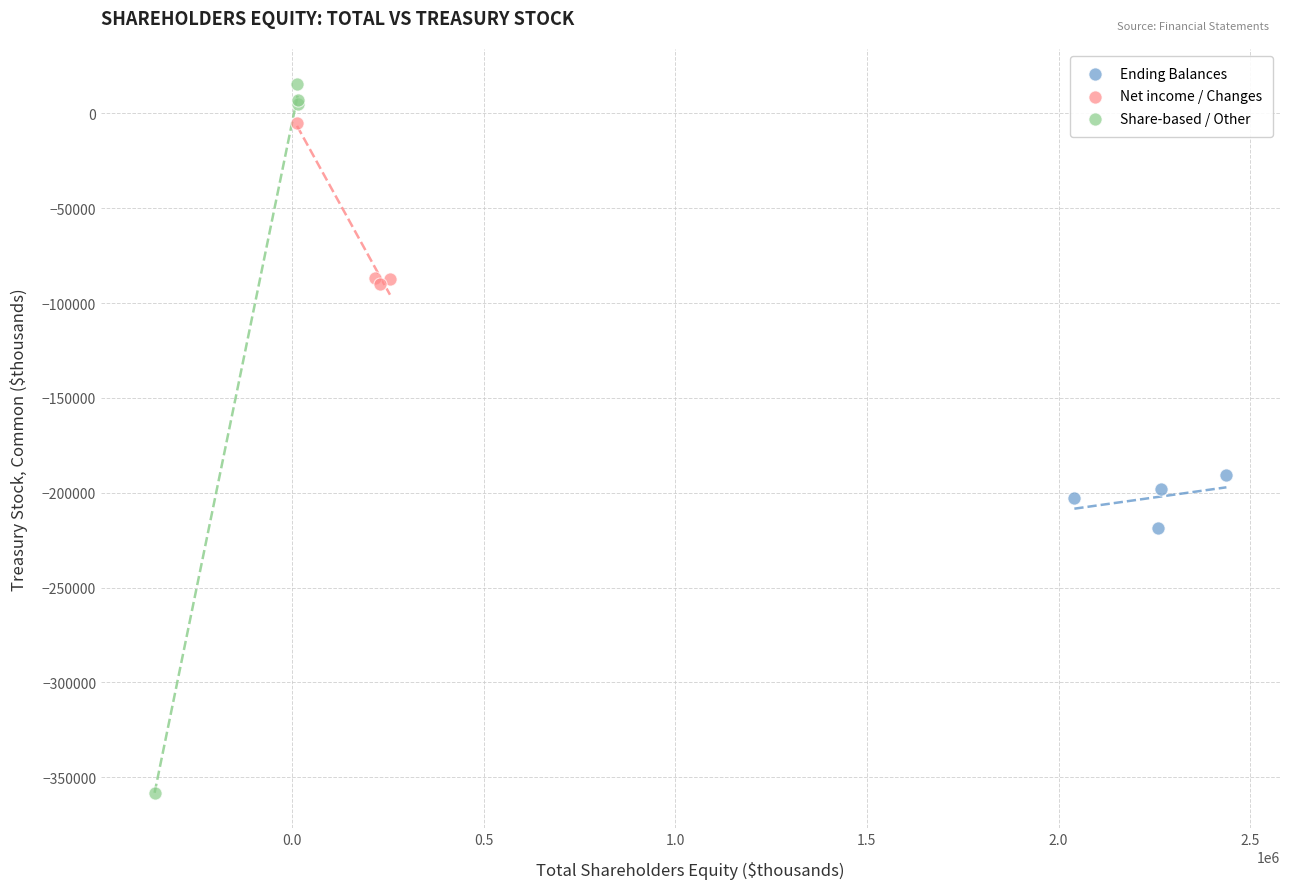

What are all the series names shown in the legend?

Ending Balances, Net income / Changes, Share-based / Other